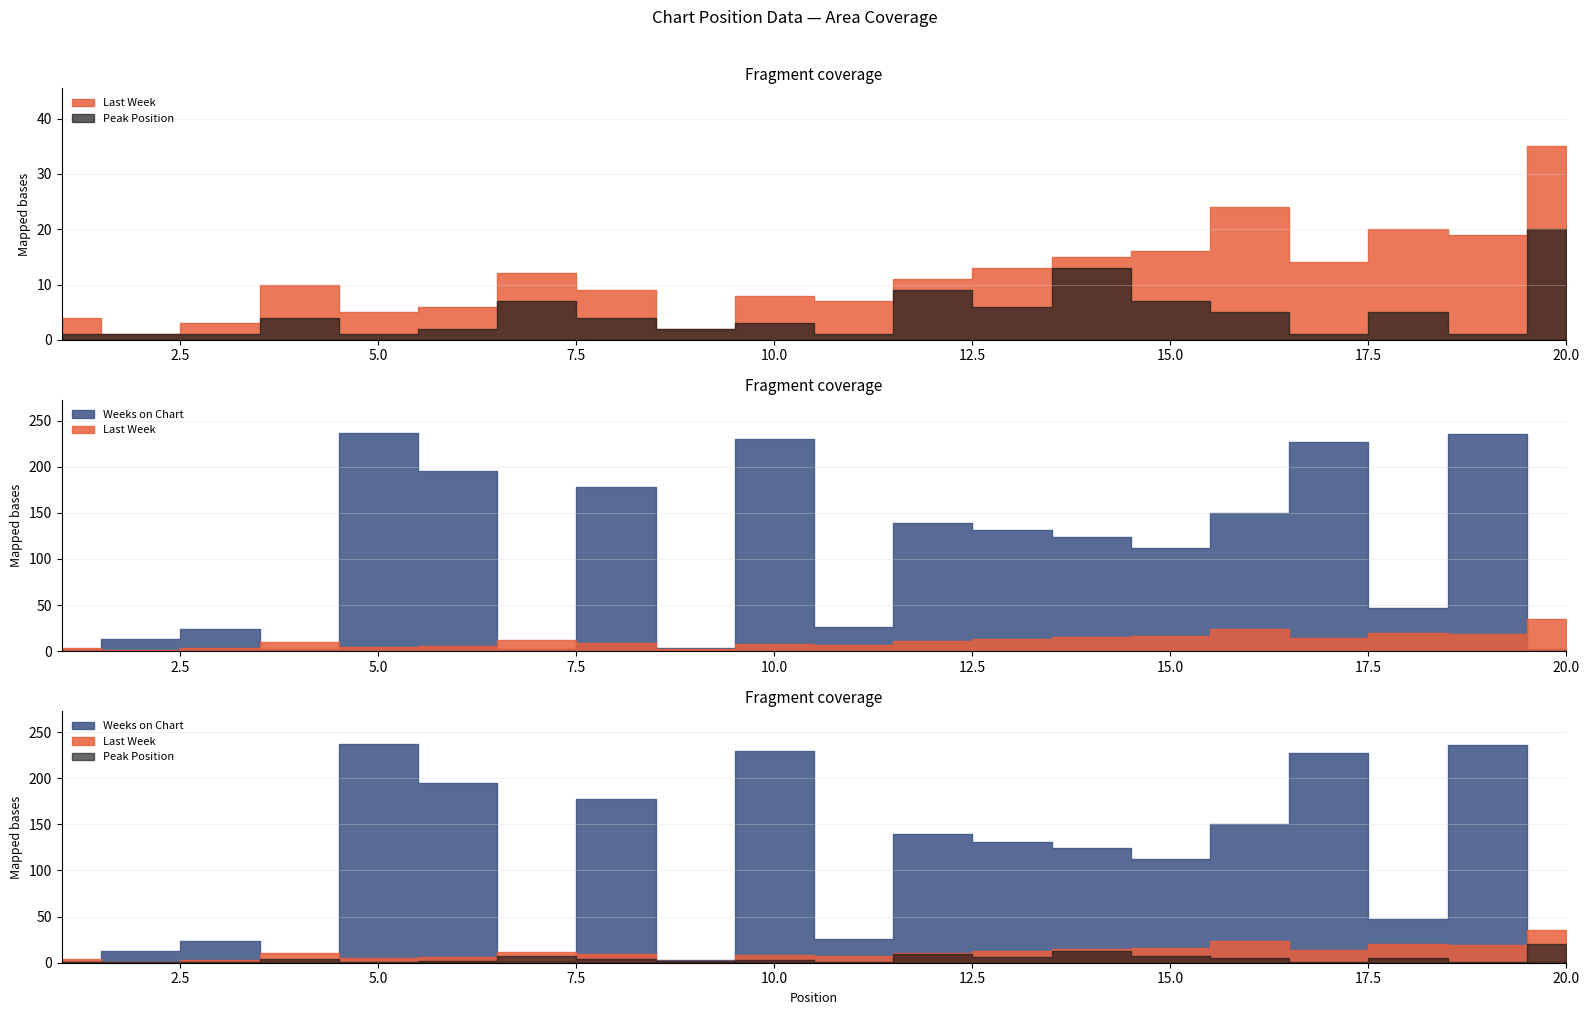

True or false: Weeks on Chart has more than 1 interior local peaks.

True